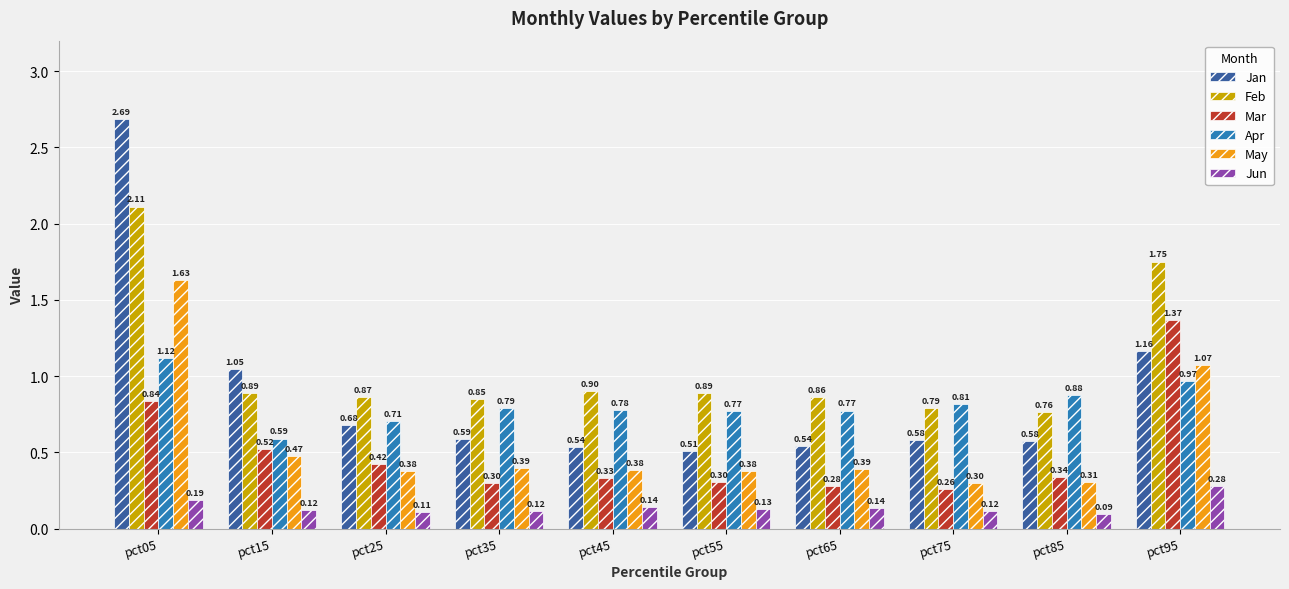

True or false: May has a value of 0.5 at pct55.

False